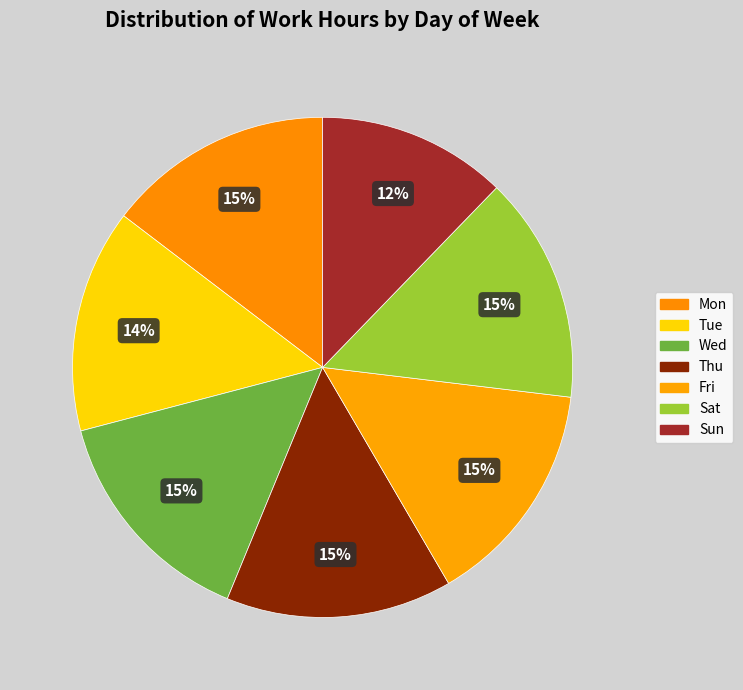

Count the number of slices in the pie.

7